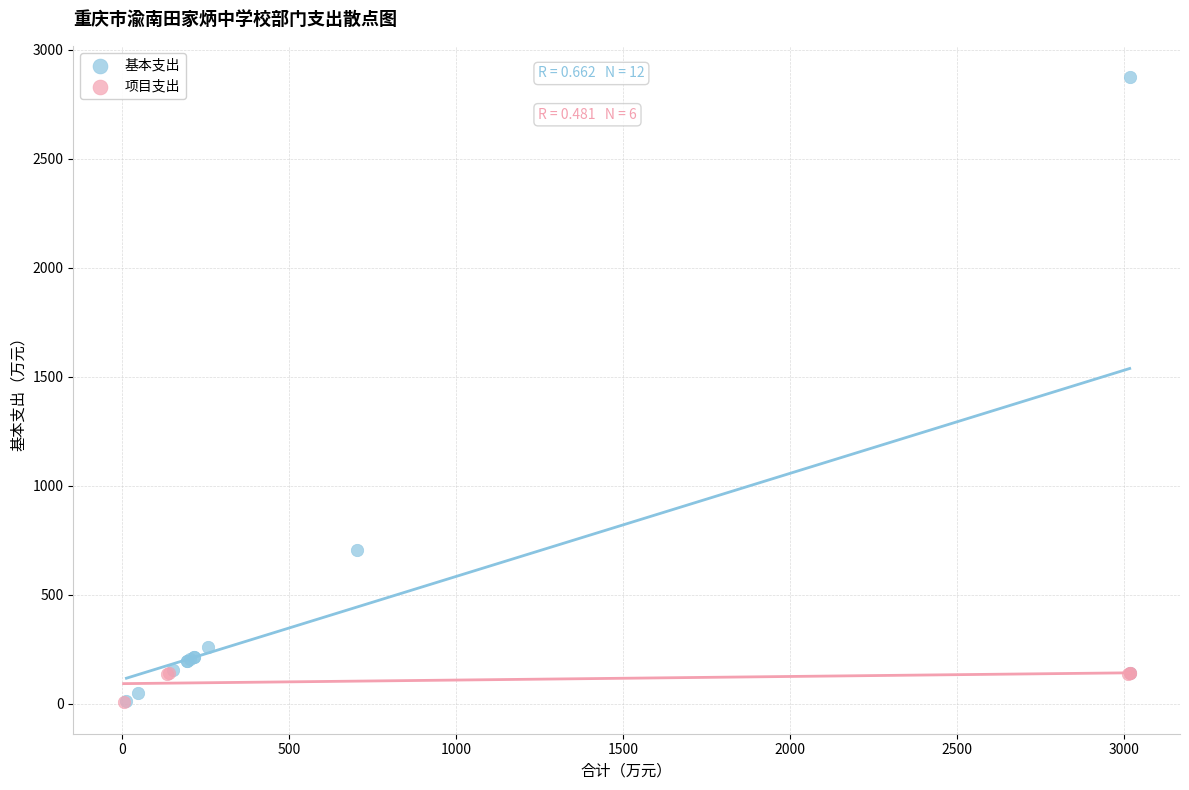

Which series has the widest spread of Y values?

基本支出